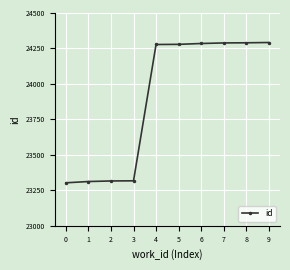

What is the ratio of the value at 1 to the value at 6?

1.0